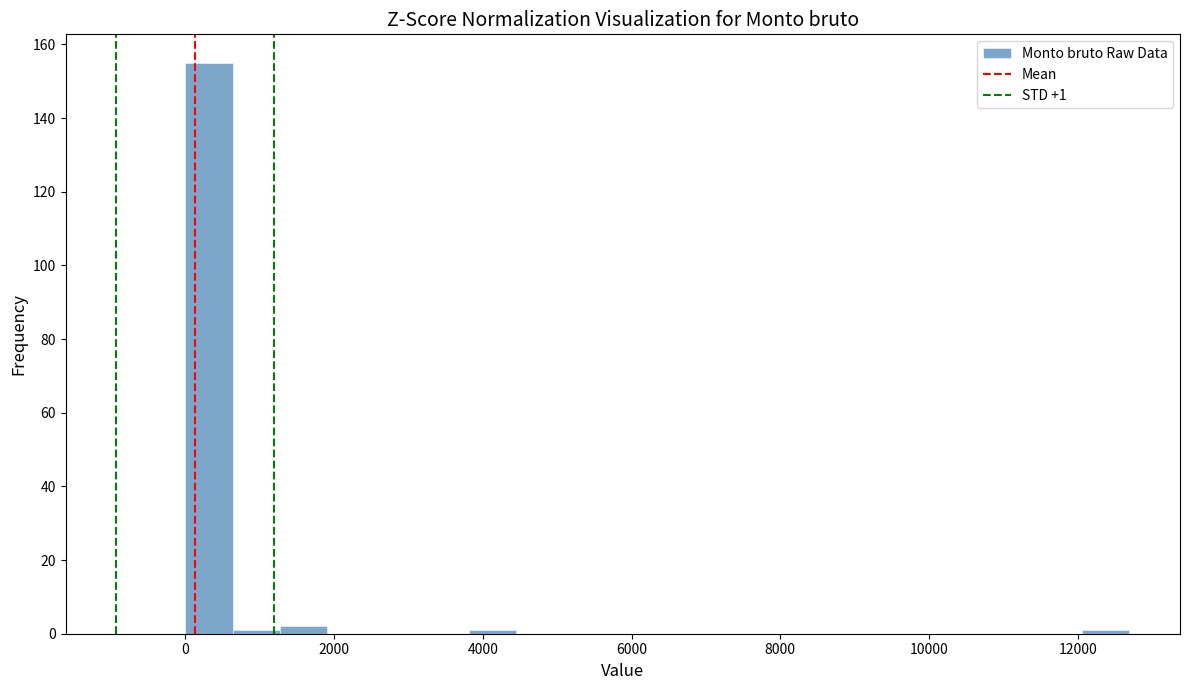

Around what value on the x-axis is the tallest bar? Give the approximate position of its centre, as read against the axis.

400